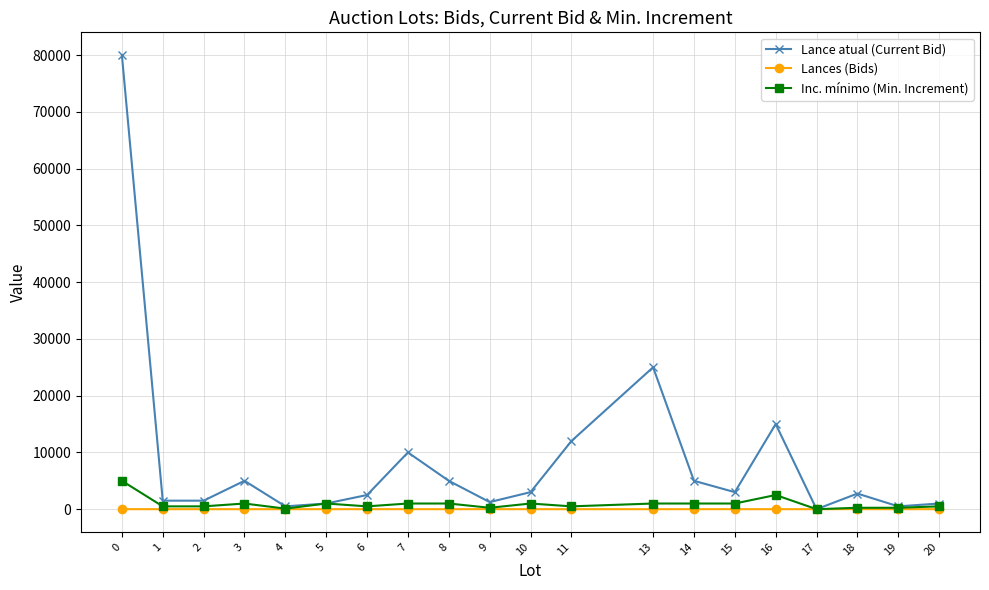

How many values in the Lance atual (Current Bid) series are below 3000?

10